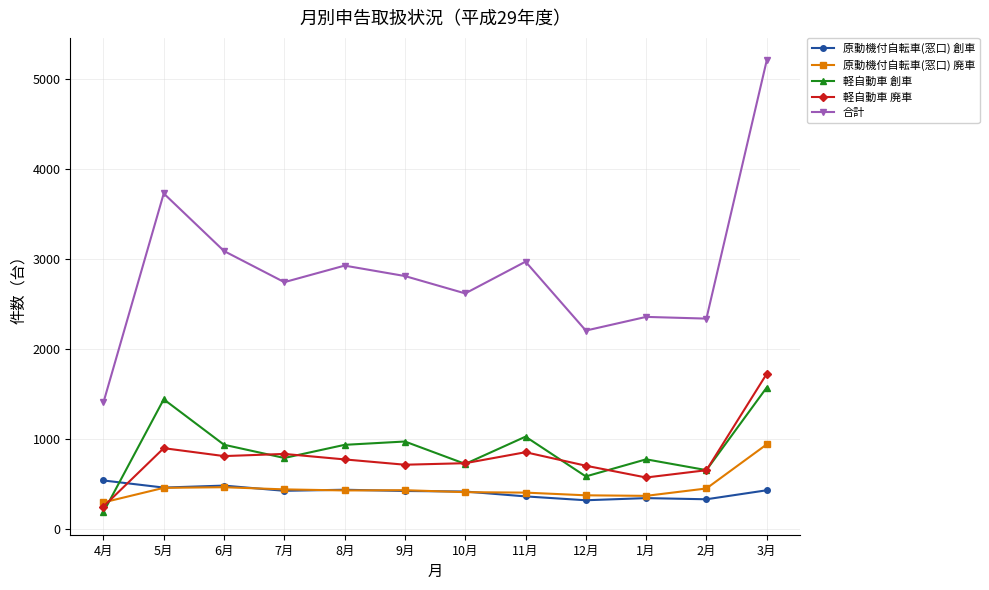

At which category is the sum across all series the highest?

3月